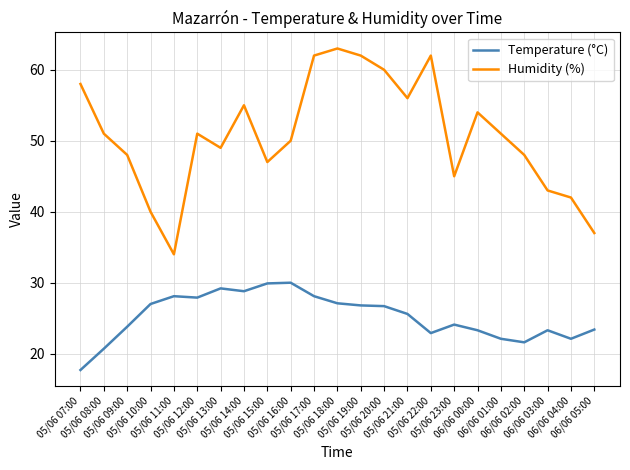

What is the smallest value displayed?

17.7